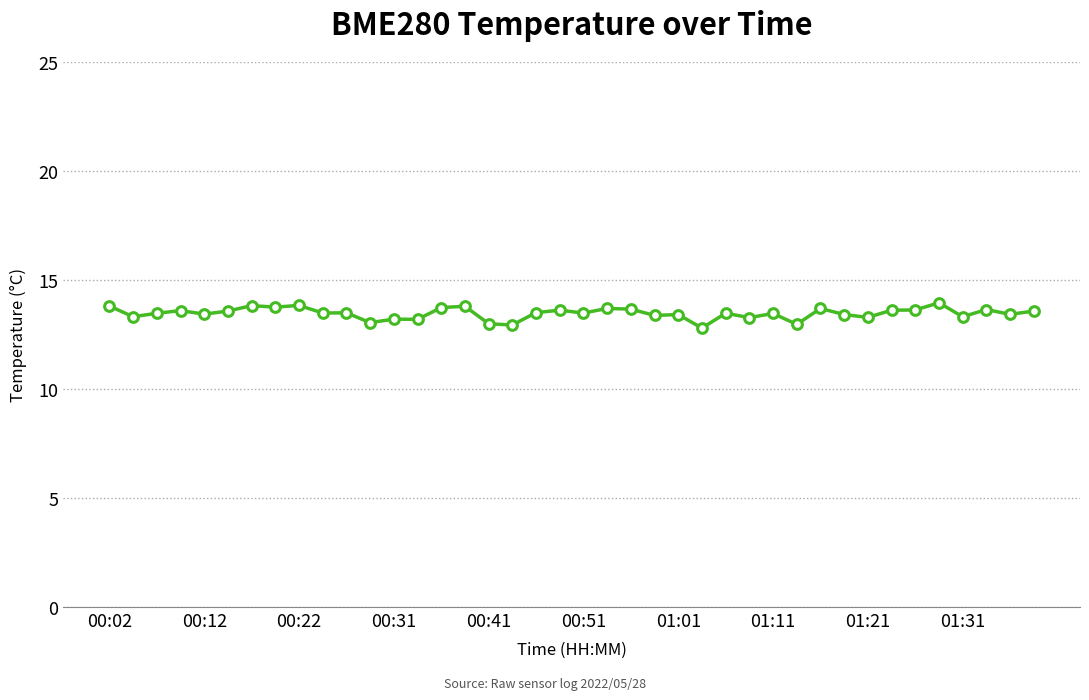

What is the value of the 29th point from the left?

13.5